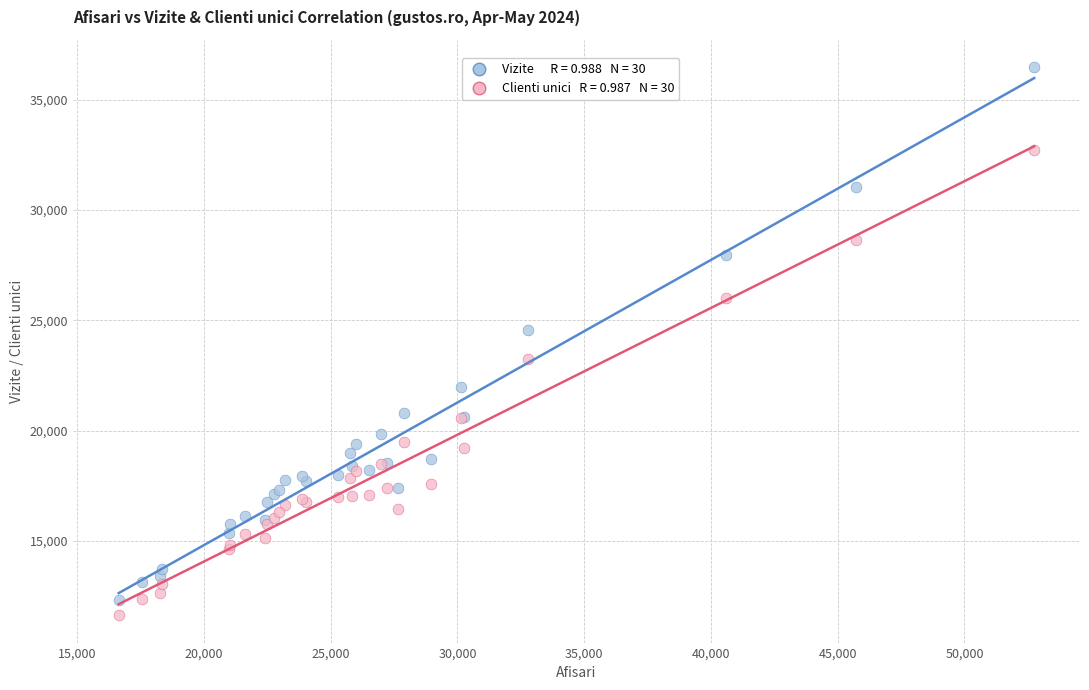

Across all series, what Y value is closest to 24054?

24541